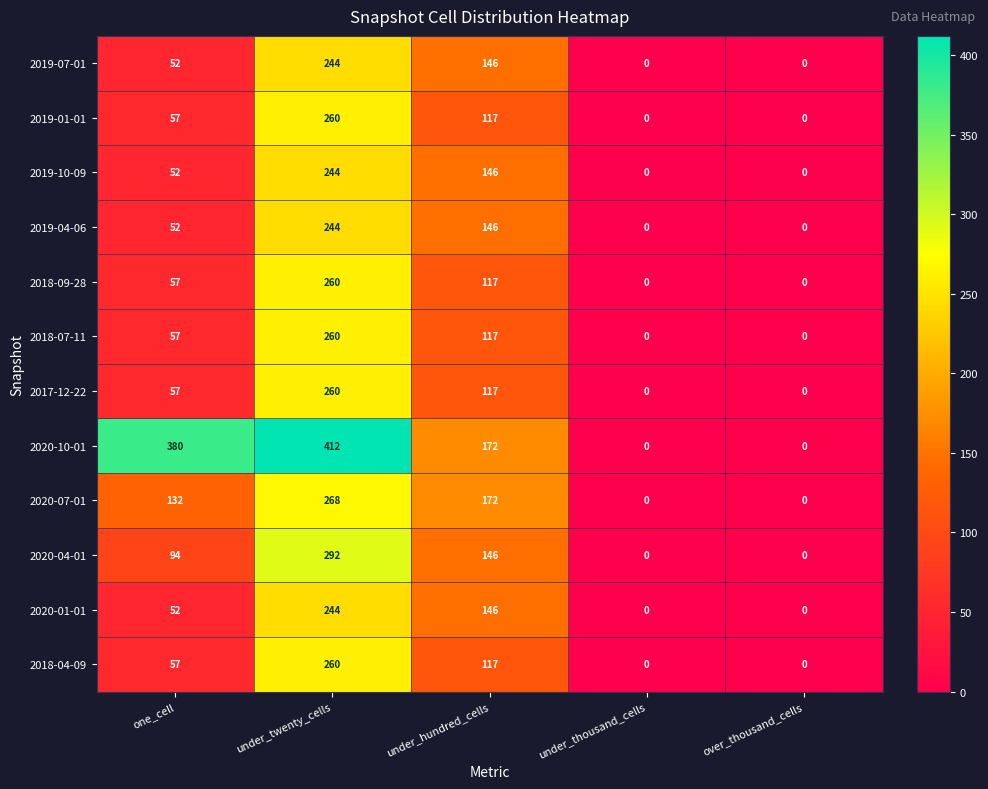

Which series has the largest total across all categories?

2020-10-01